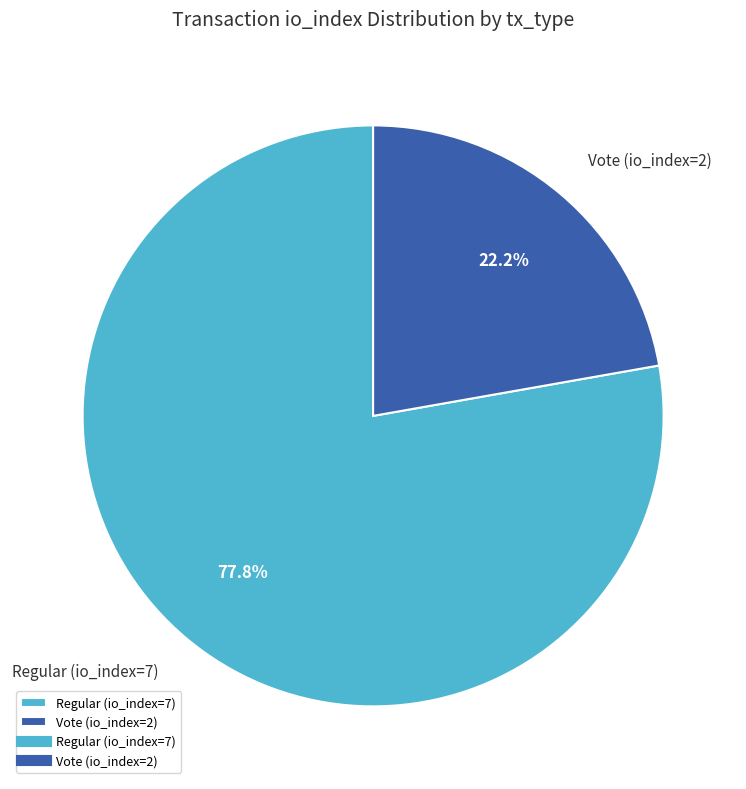

What percentage is the Regular (io_index=7) slice, to the nearest percent?

78%